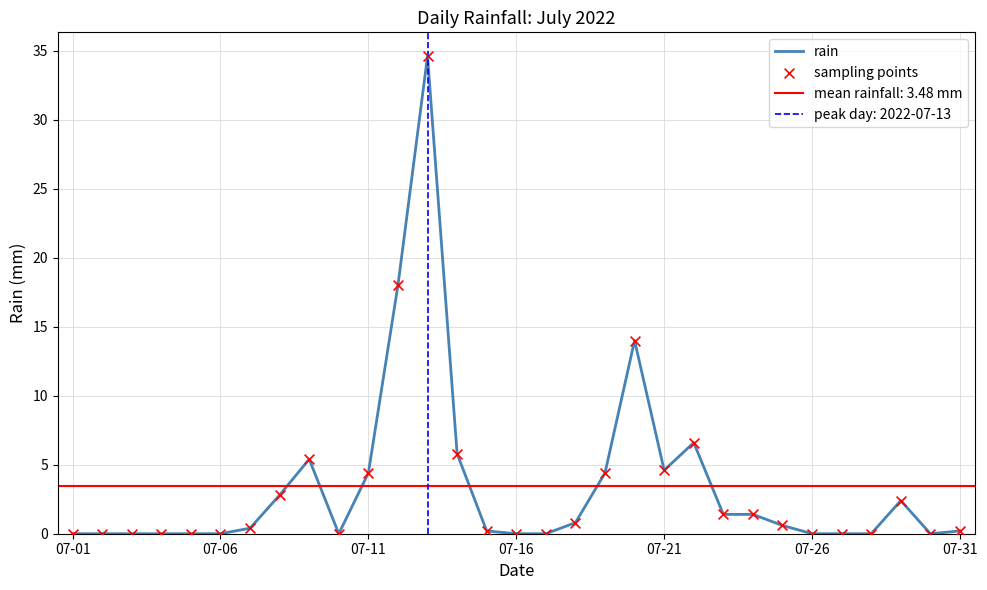

Is the value of sampling points at 12 greater than the value of rain at 29?

Yes